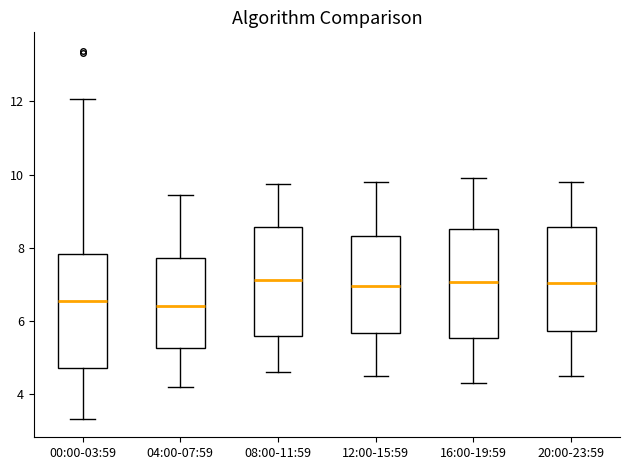

Where does the lower whisker of the box for 12:00-15:59 end on the y-axis? The values are not printed on the chart, so give them approximately, as read against the axis.

4.6